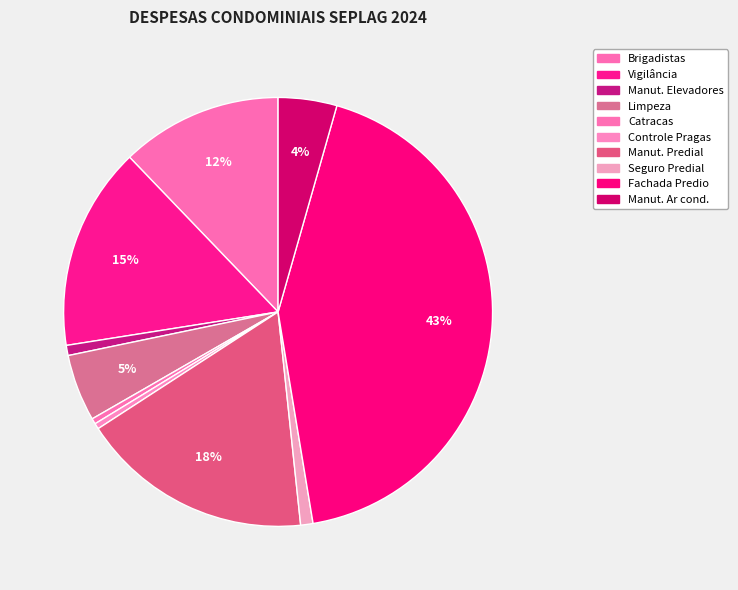

To the nearest percent, what is the average slice percentage?

10%